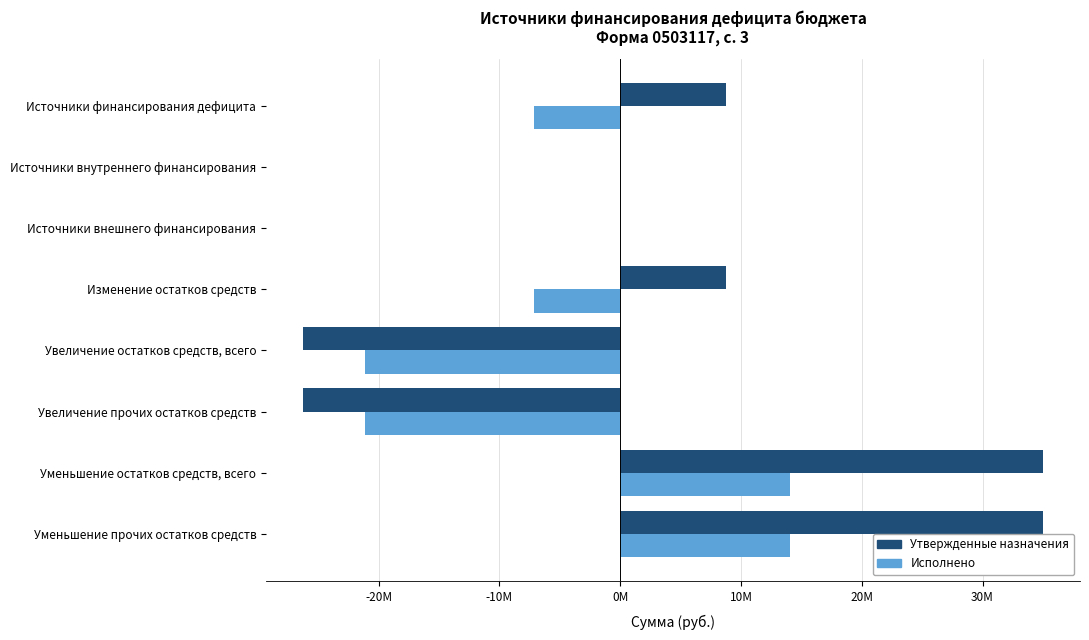

What is the difference between the maximum and minimum values in the Утвержденные назначения series?

61276151.1